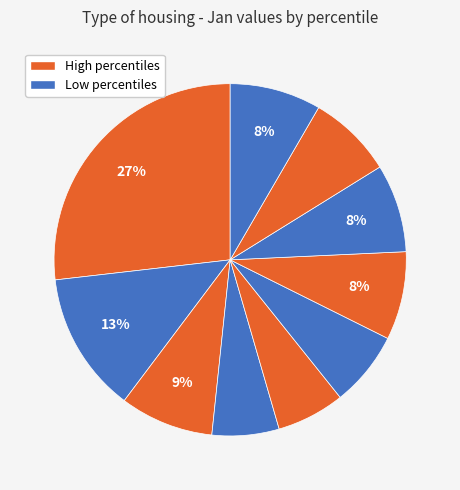

How many slices are in this pie chart?

10